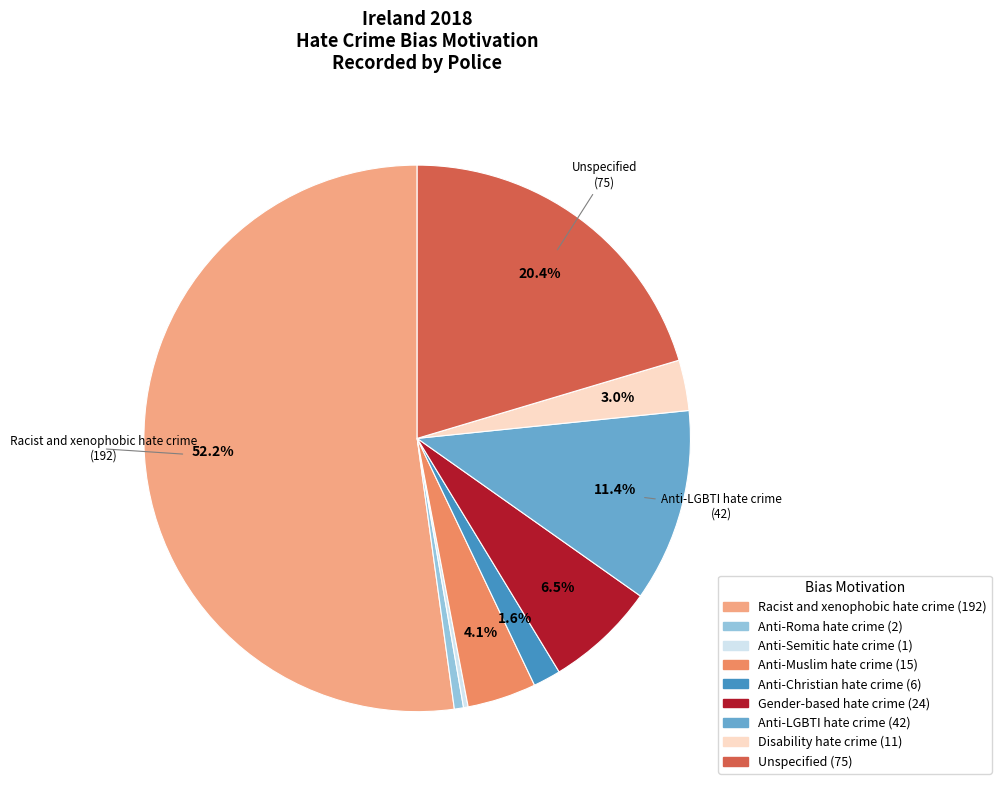

To the nearest percent, what is the difference between the largest and smallest slice percentages?

52%